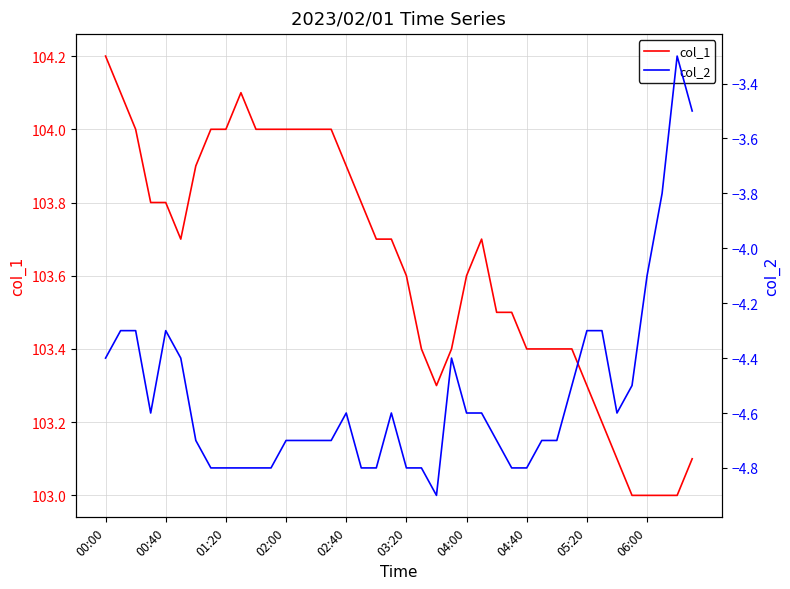

What is the label of the 2nd point from the left?

00:40